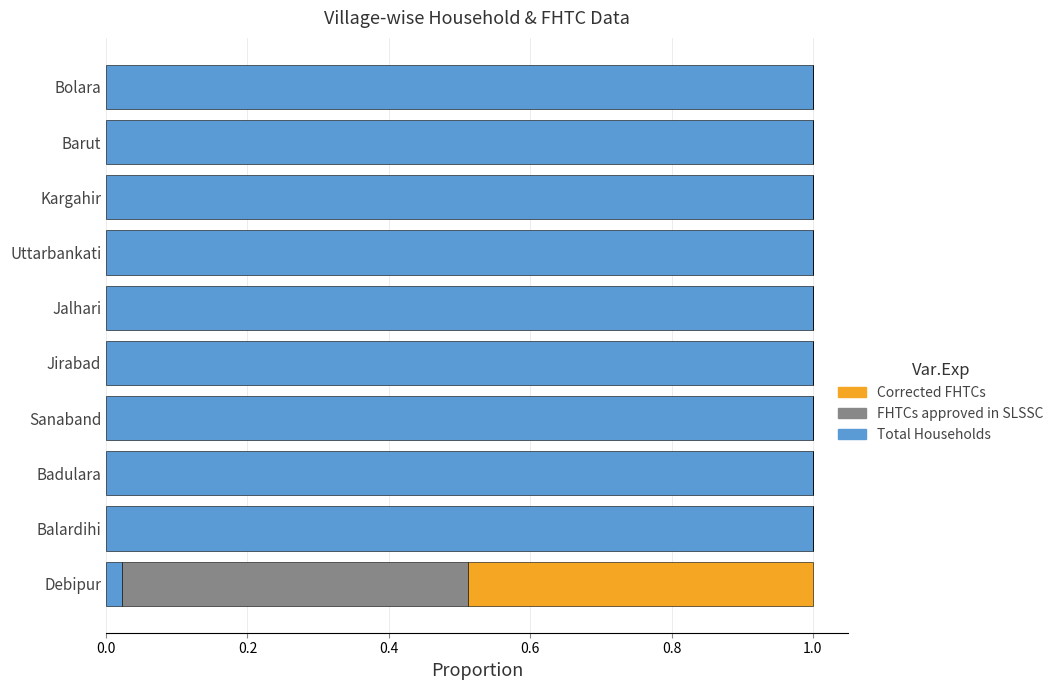

The Total Households series shows 0.0 at Debipur. True or false?

True